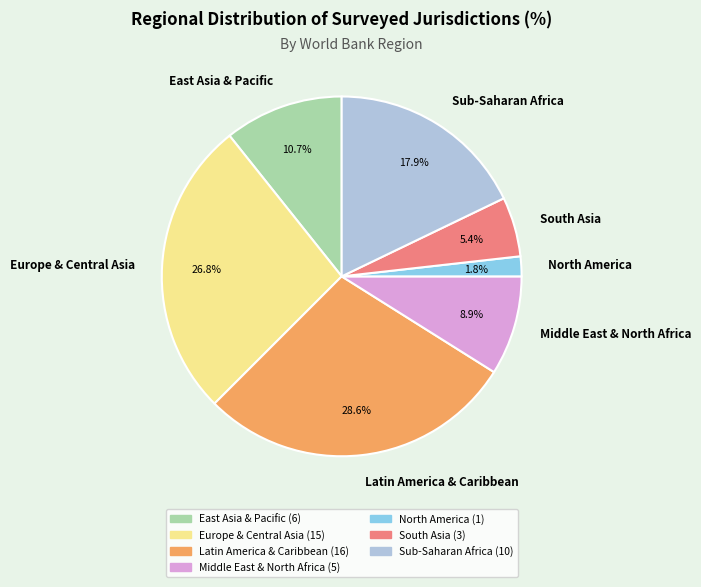

How many slices are in this pie chart?

7